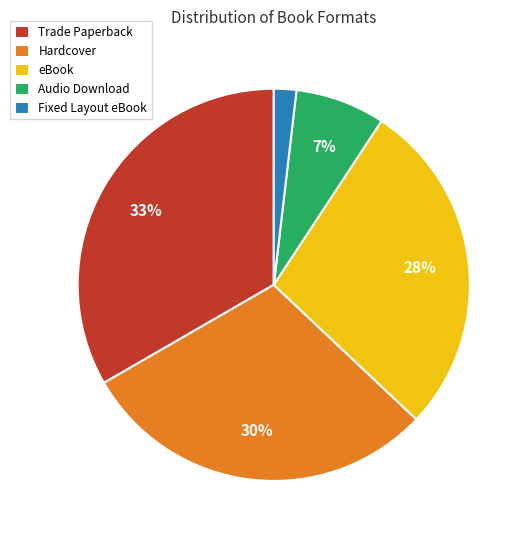

Is it true that Hardcover is 30% of the pie?

True